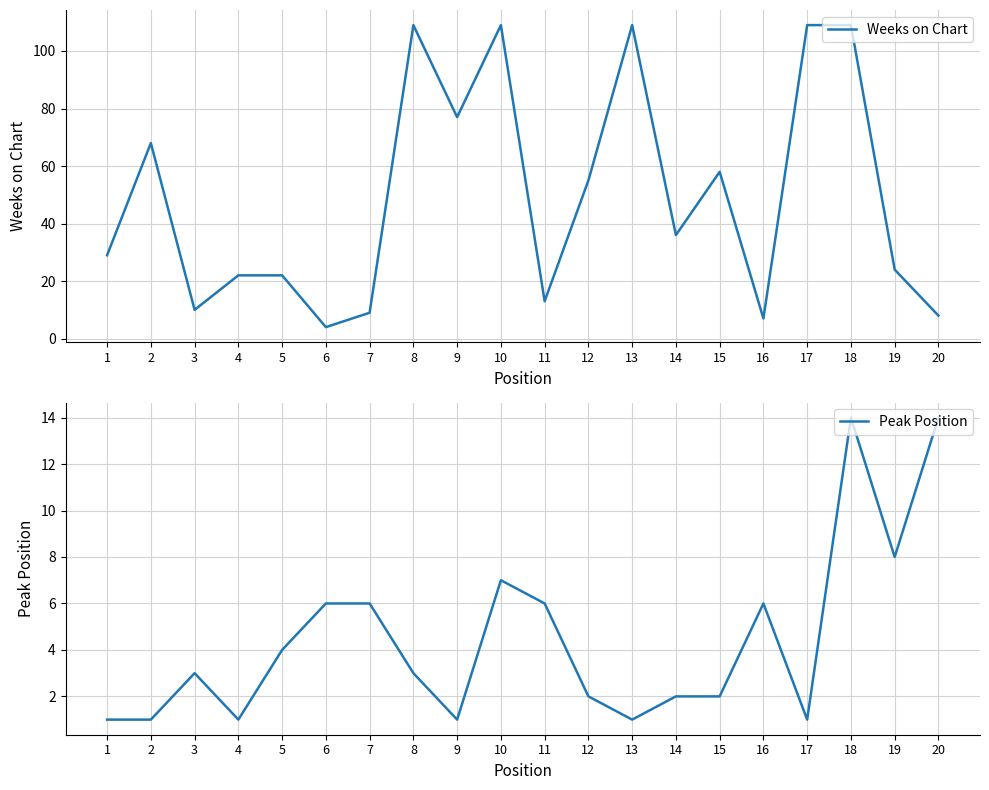

How many intersections are there between Weeks on Chart and Peak Position?

3